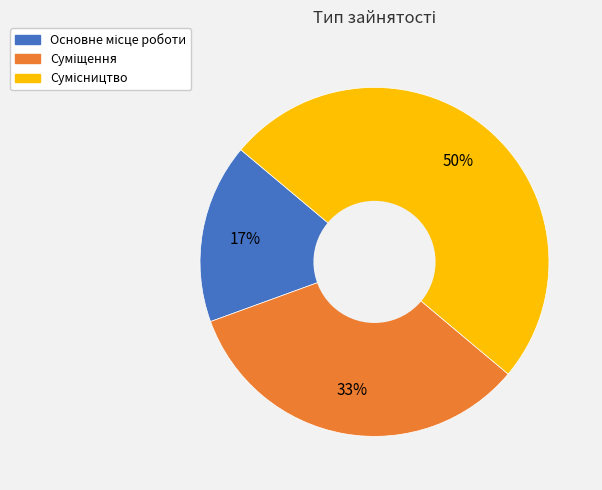

To the nearest percent, what is the average slice percentage?

33%